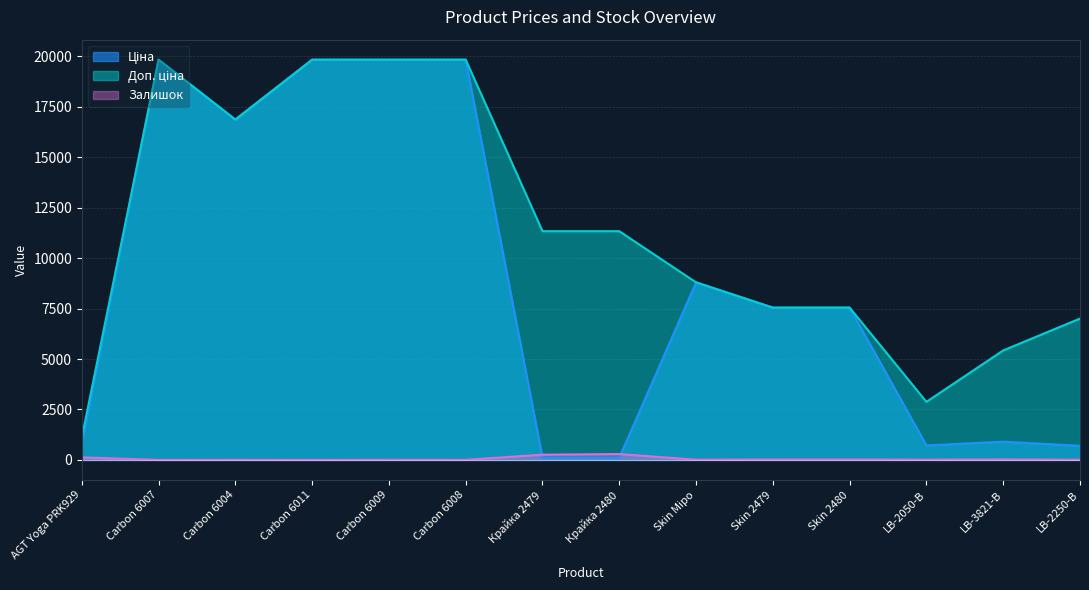

What is the minimum value shown in the chart?

1.0